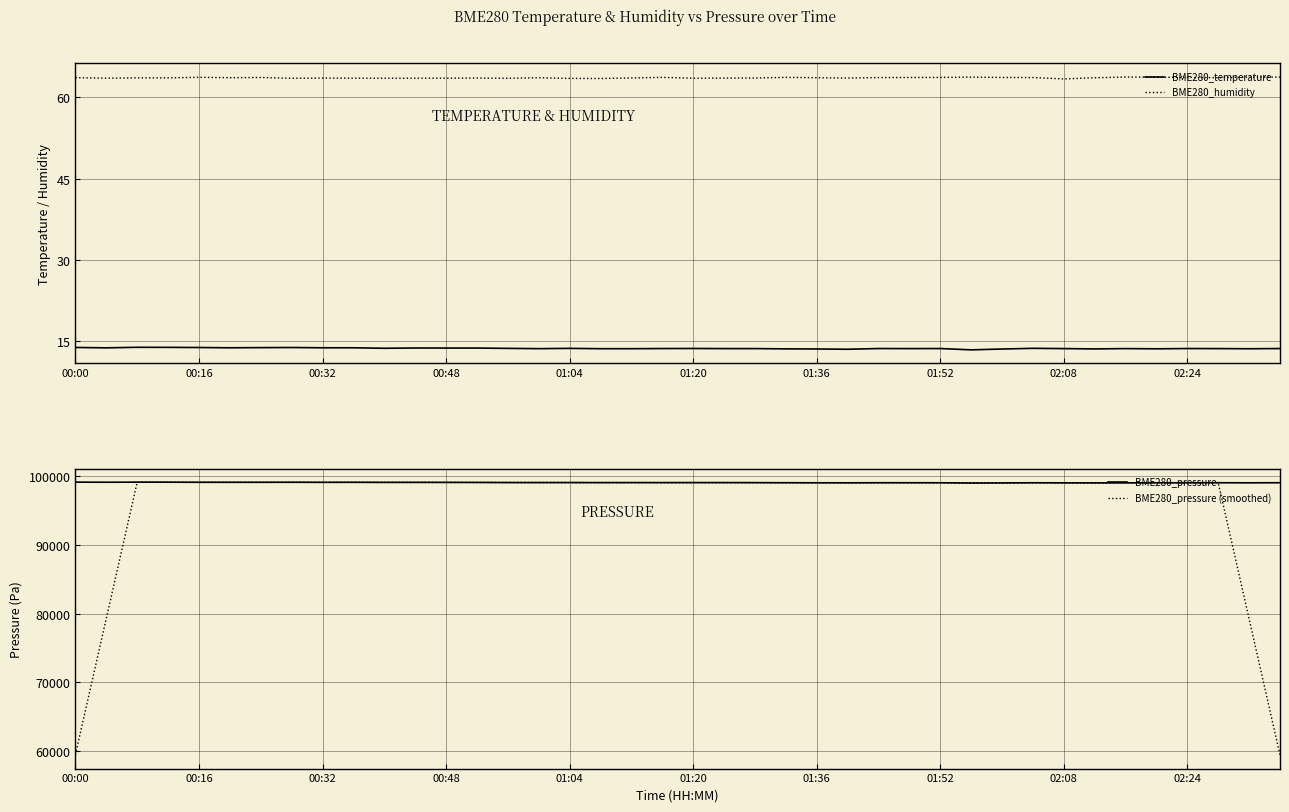

What is the difference between the maximum and minimum values in the BME280_pressure series?

129.6